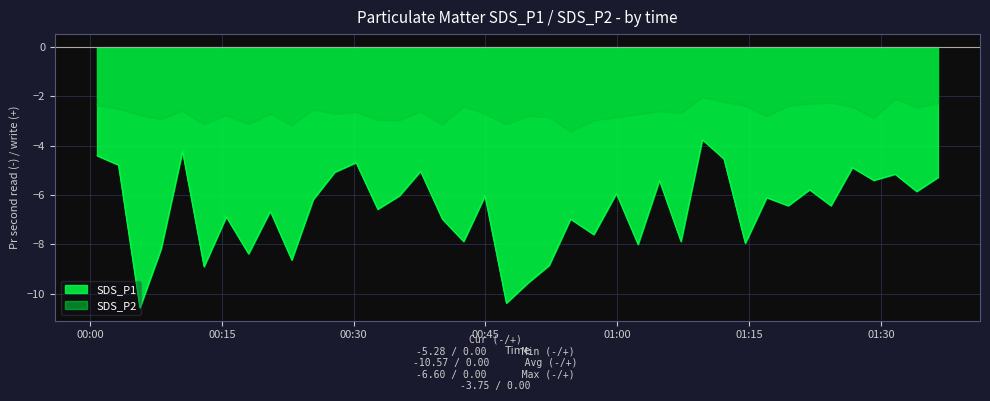

How many interior local valleys does the SDS_P2 series have?

13